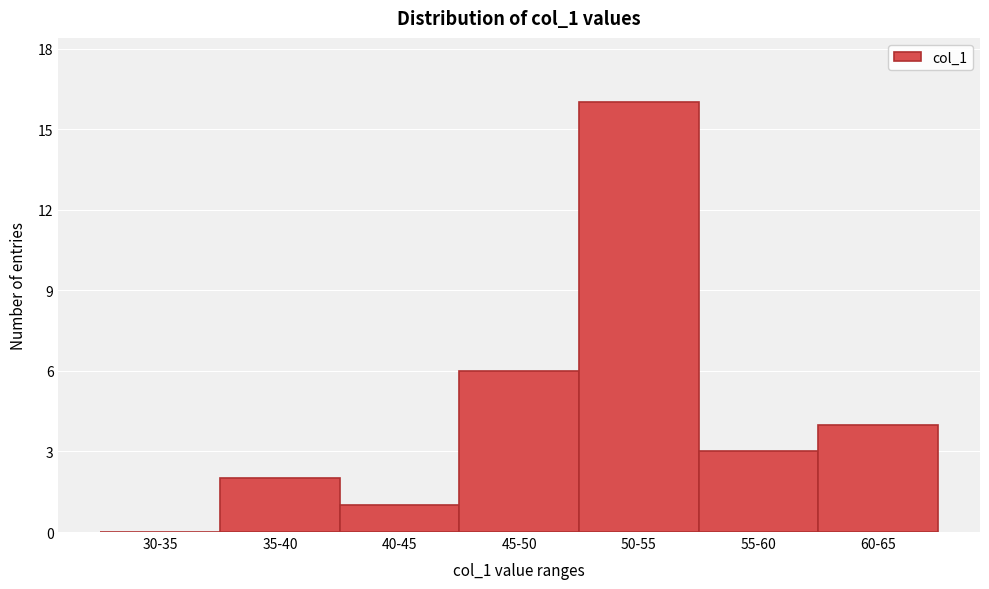

Reading left to right, transcribe all the data shown in this chart.

30-35=0	35-40=2	40-45=1	45-50=6	50-55=16	55-60=3	60-65=4